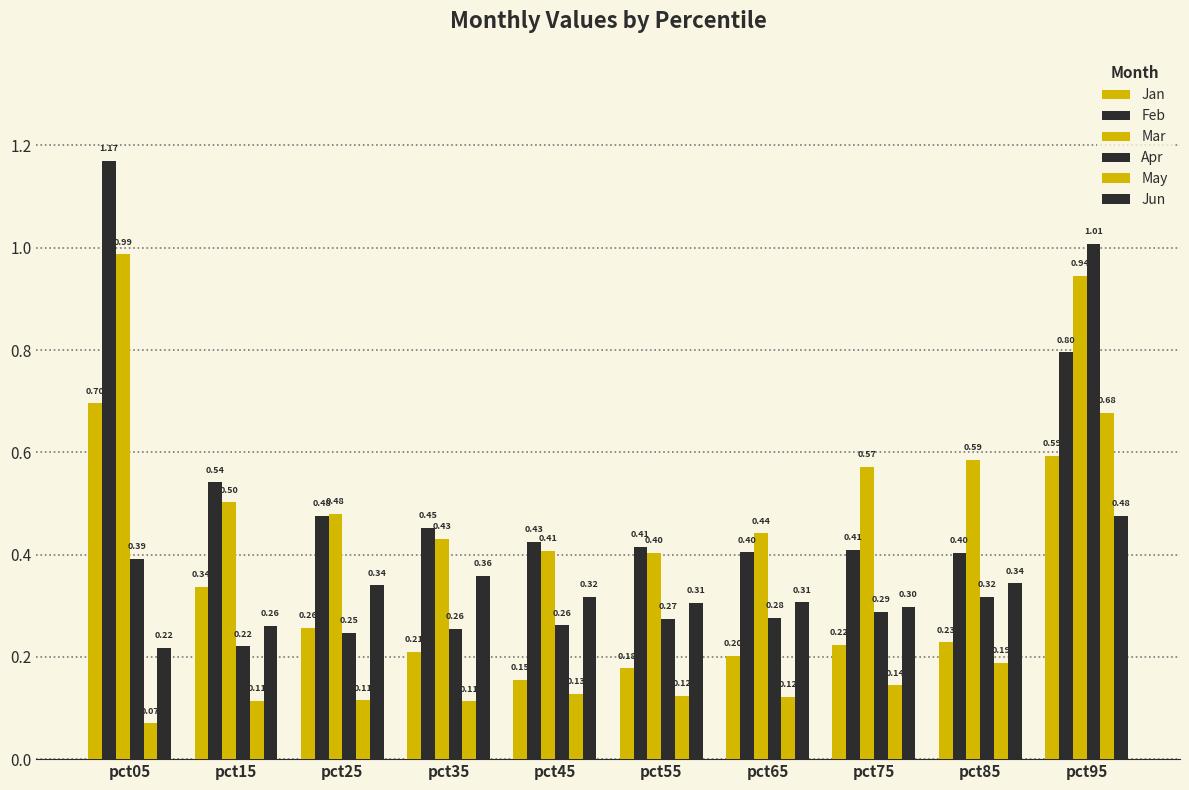

How many categories are shown in the chart?

10